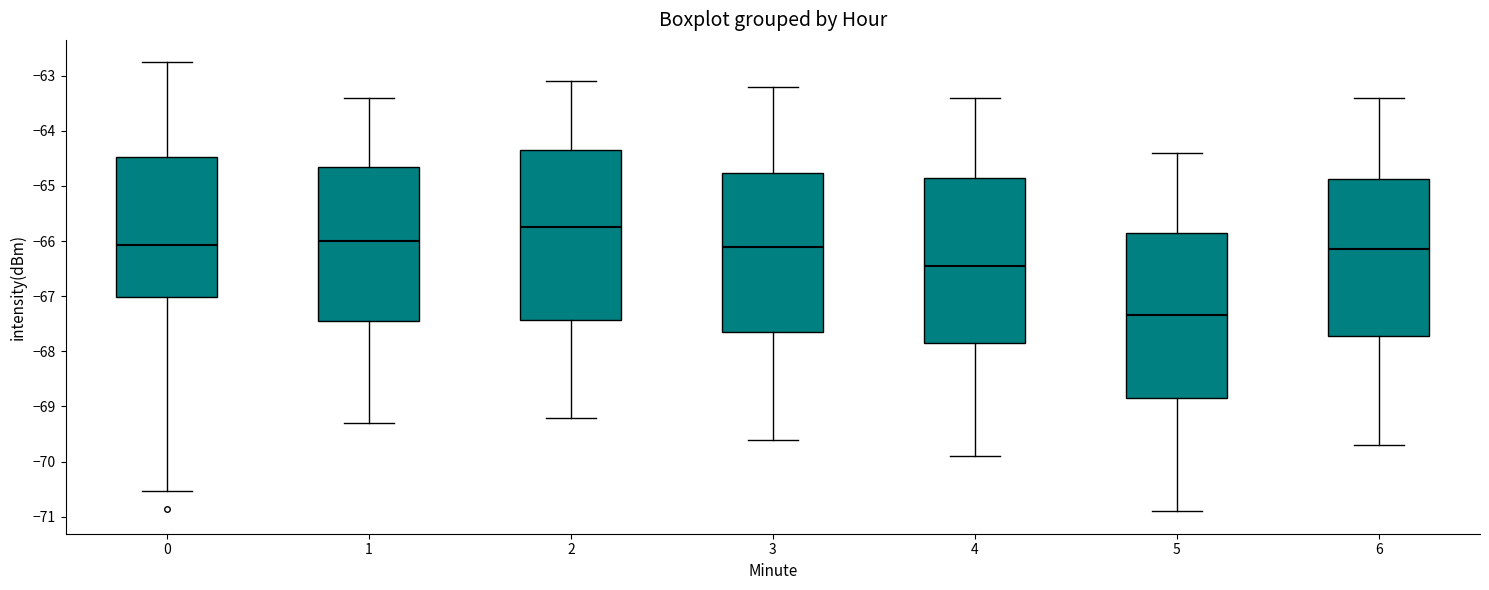

Which box has the highest median line?

2